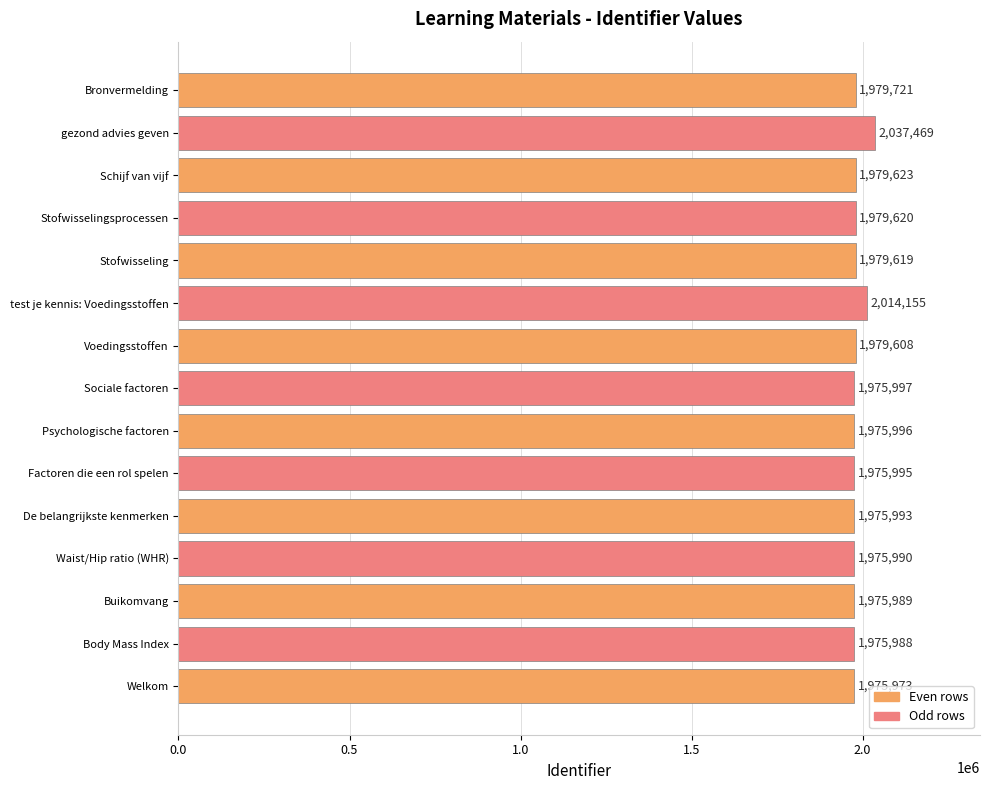

Does the chart contain stacked bars?

No